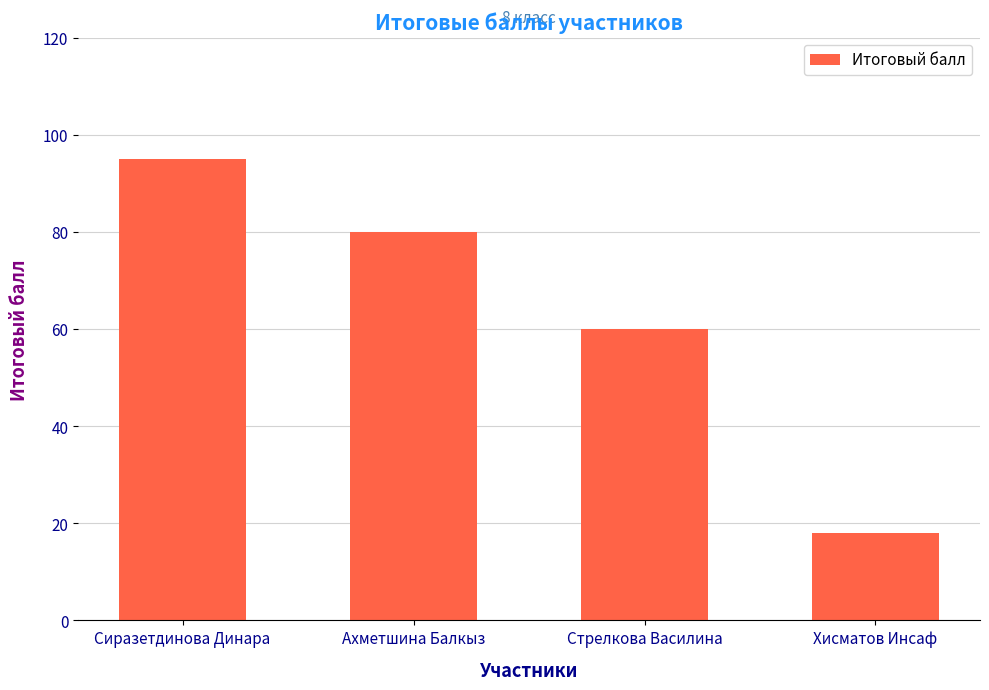

What is the label of the 3rd bar from the left?

Стрелкова Василина